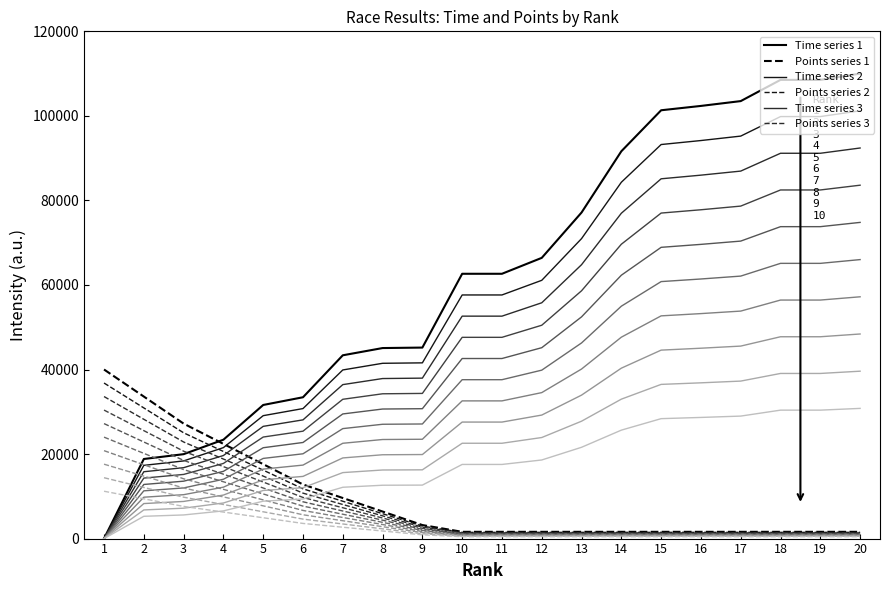

How many data points in Points series 1 are above 1600?

9